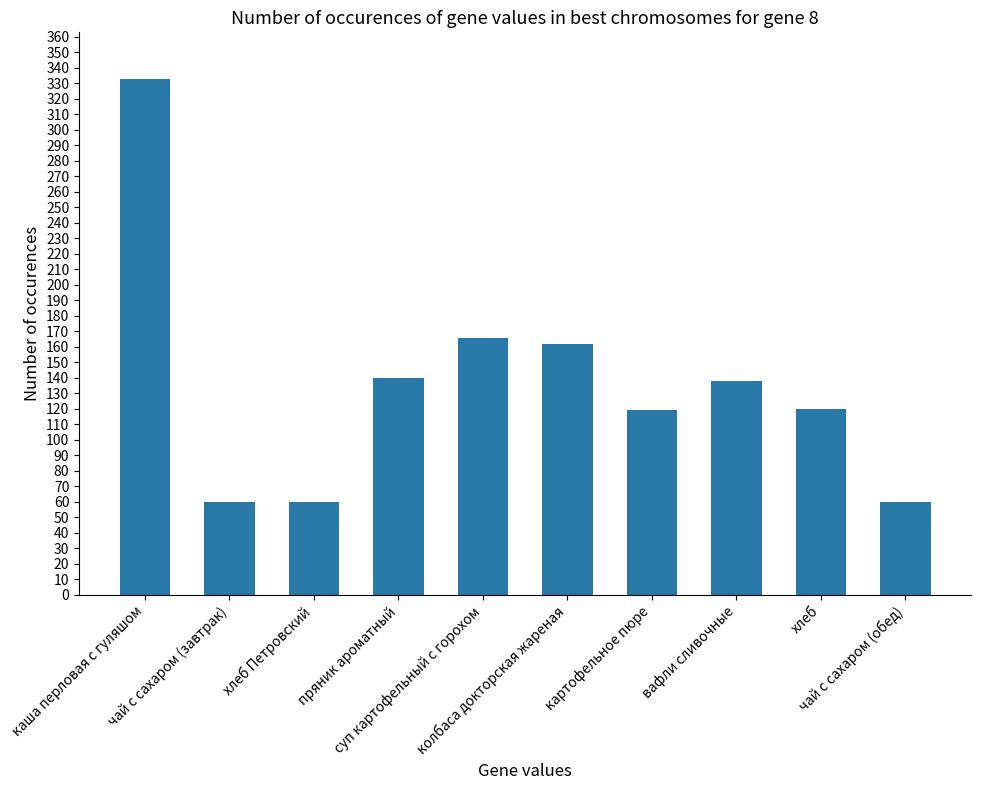

What is the greatest value displayed?

333